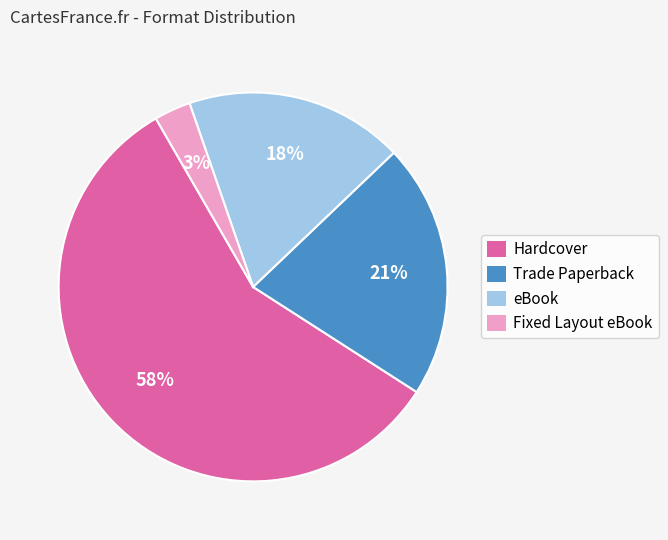

What is the majority slice?

Hardcover